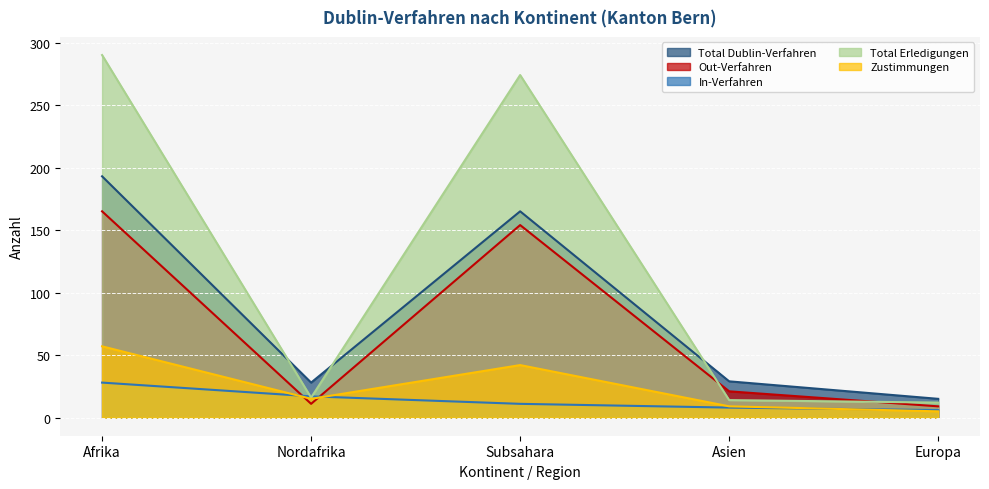

What position from the left is Nordafrika?

2